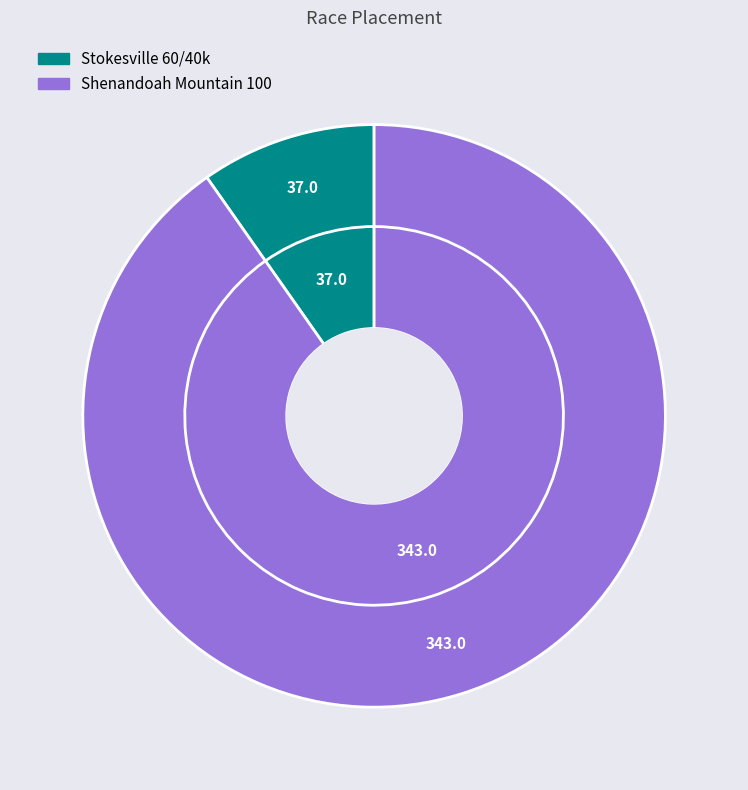

Which category accounts for the majority?

Shenandoah Mountain 100